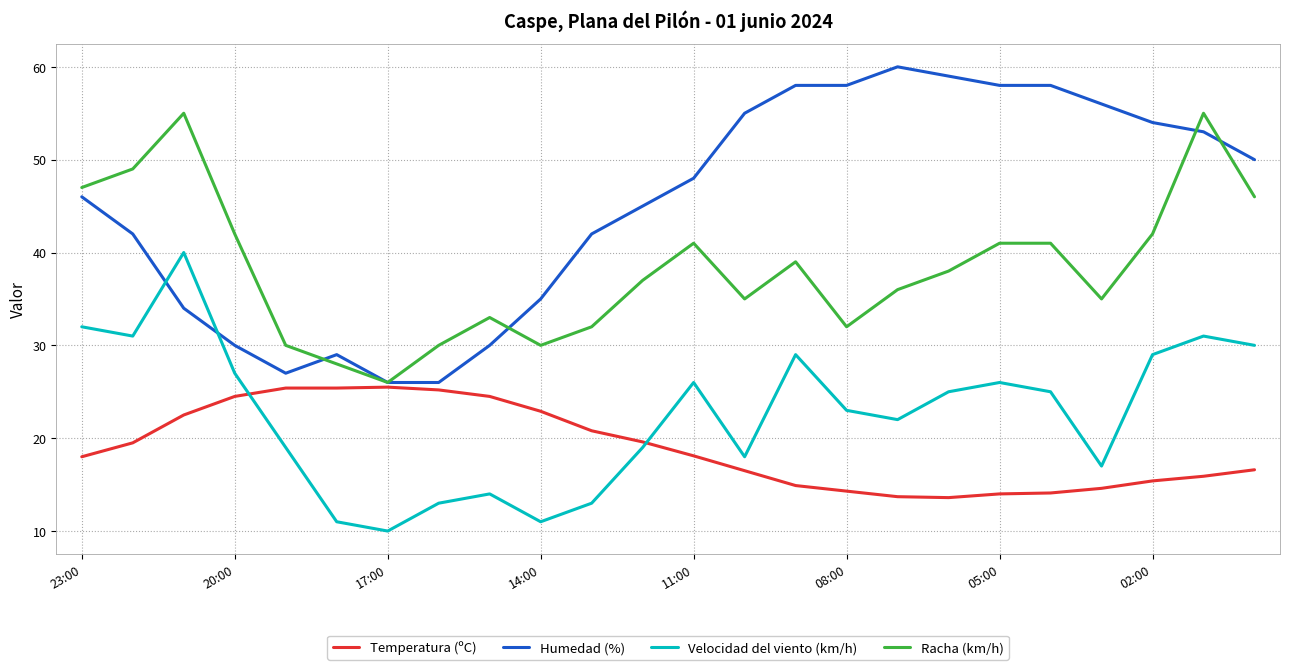

How many intersections are there between Humedad (%) and Velocidad del viento (km/h)?

2